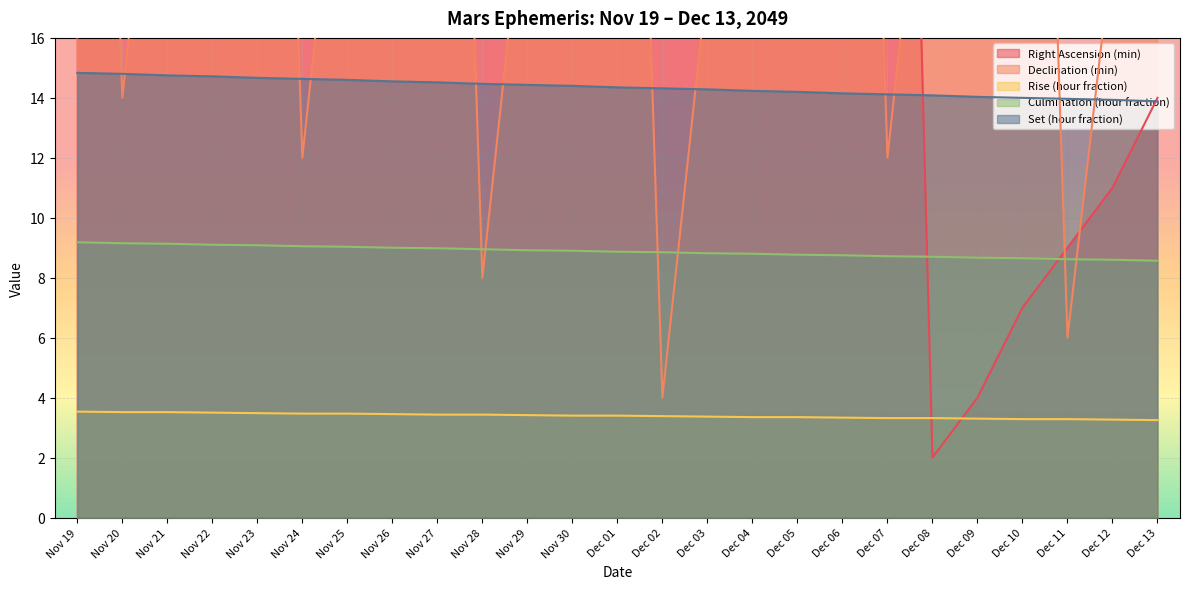

The Rise (hour fraction) series shows 4.9 at Nov 26. True or false?

False